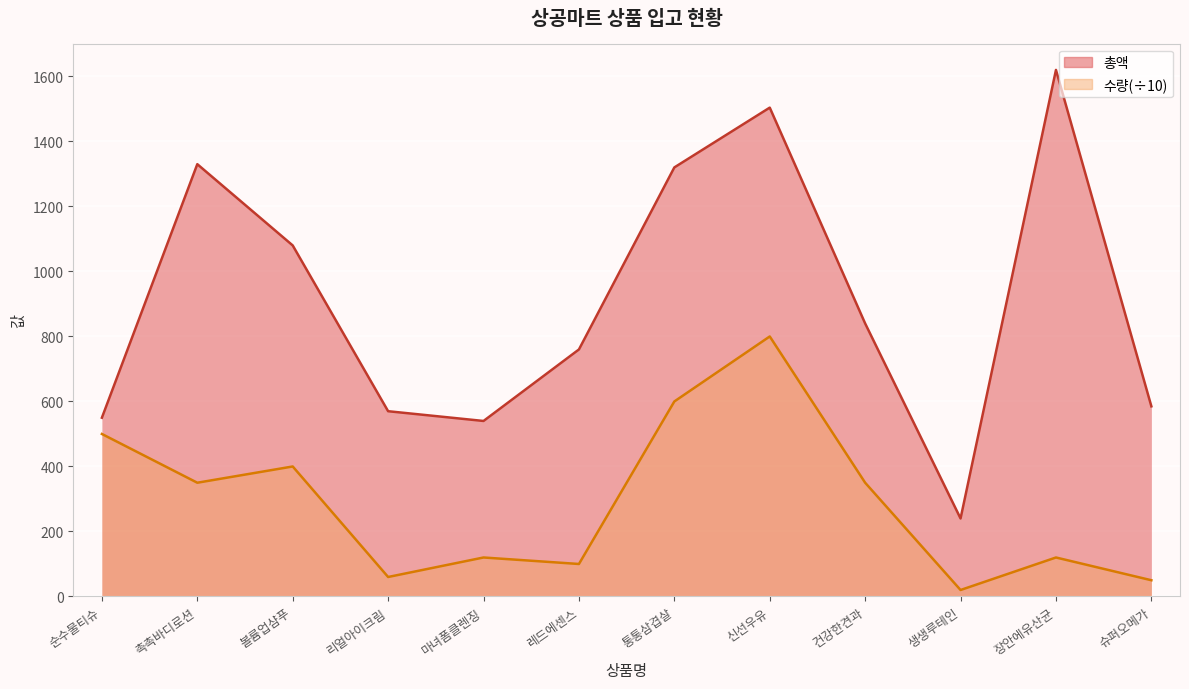

Between 장안에유산균 and 슈퍼오메가, which series saw the biggest shift?

총액